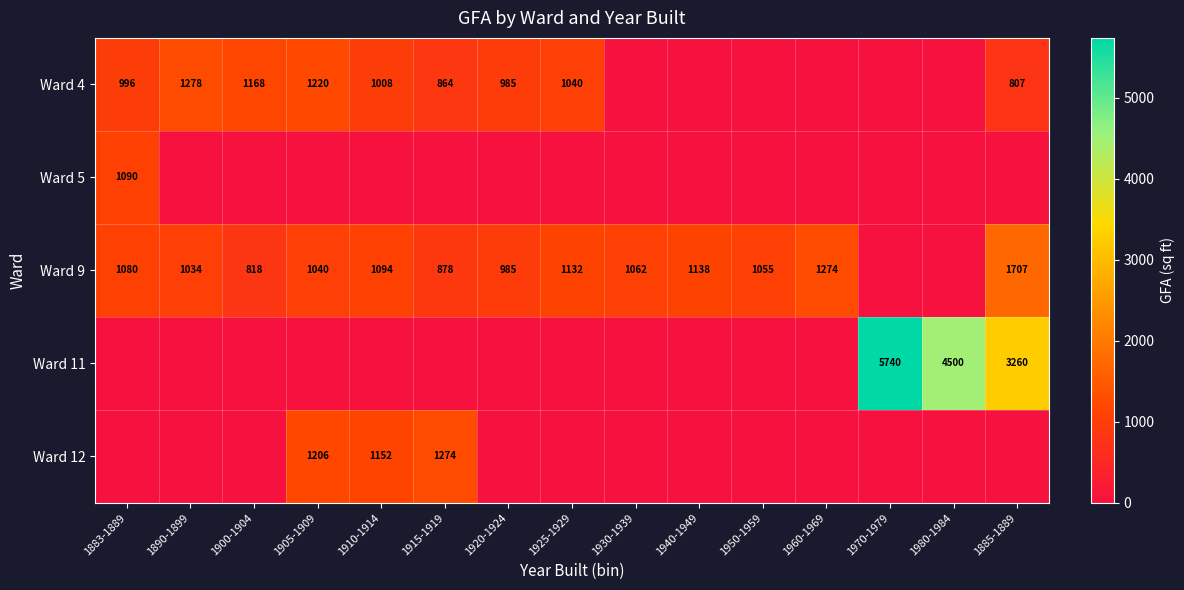

True or false: Ward 4 has a value of 654 at 1910-1914.

False